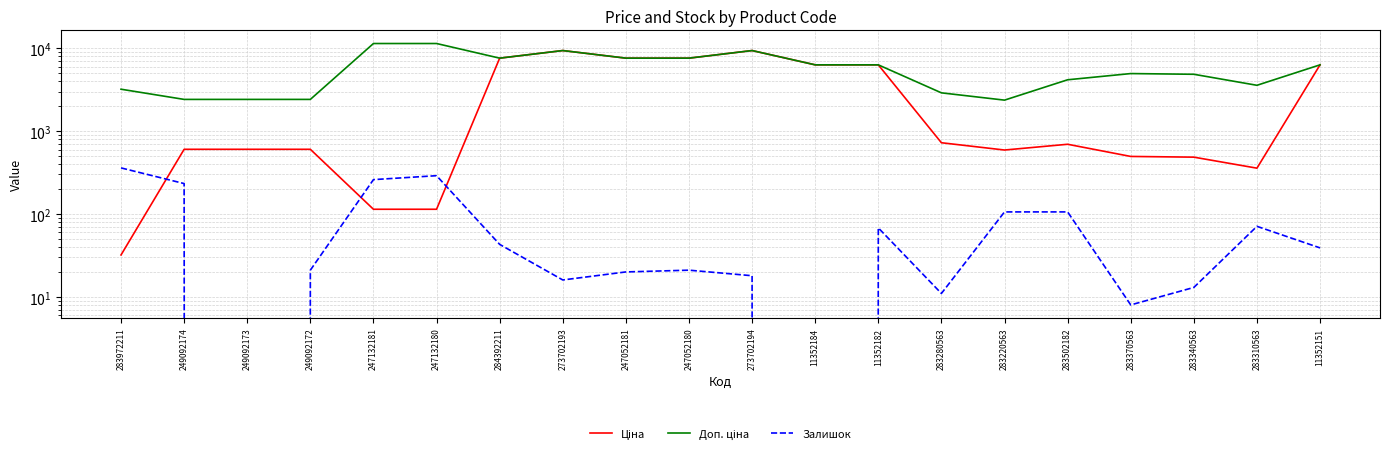

What is the difference between the highest and lowest values at 247052181?

7576.5